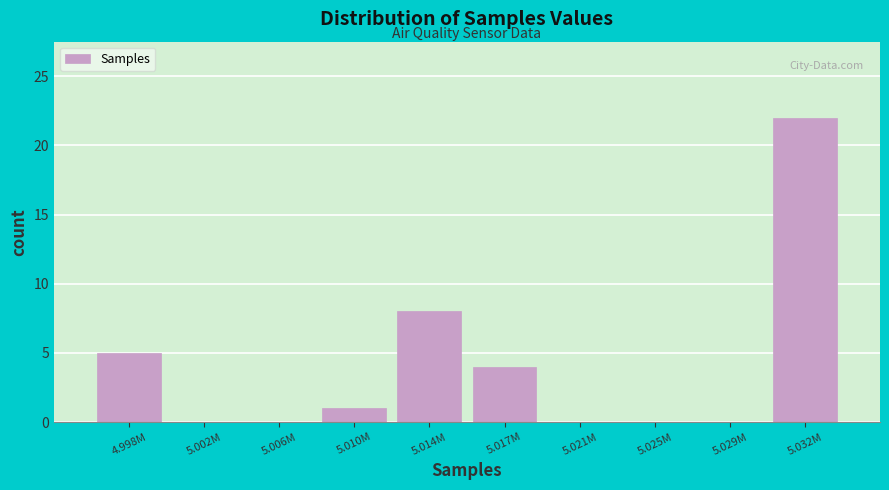

Which has a higher value, 5.010M or 5.025M?

5.010M